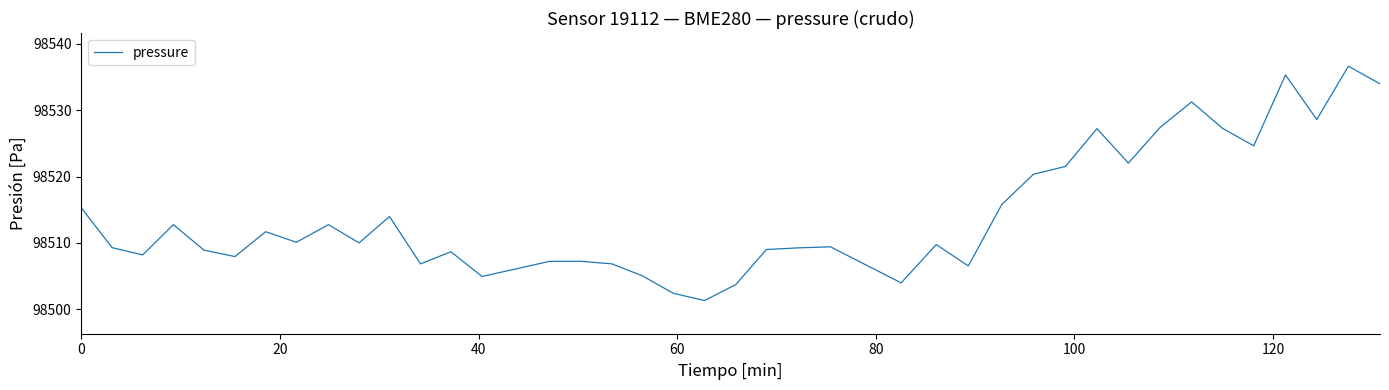

What is the minimum value shown in the chart?

98501.3